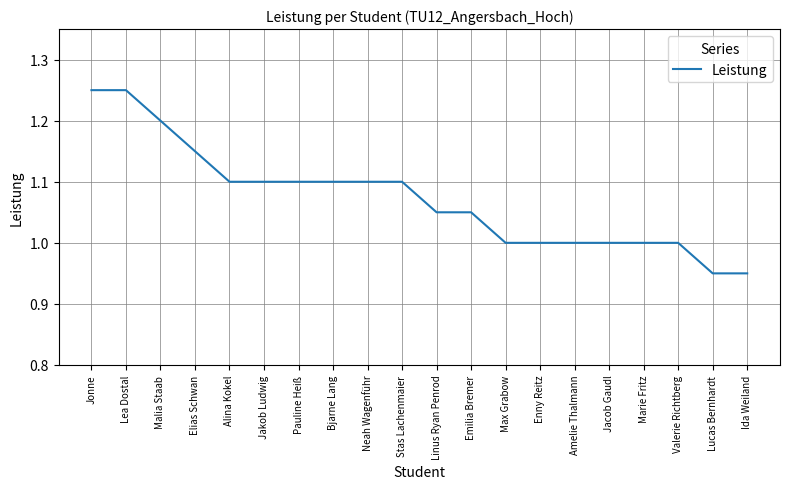

What position from the right is Lucas Bernhardt?

2